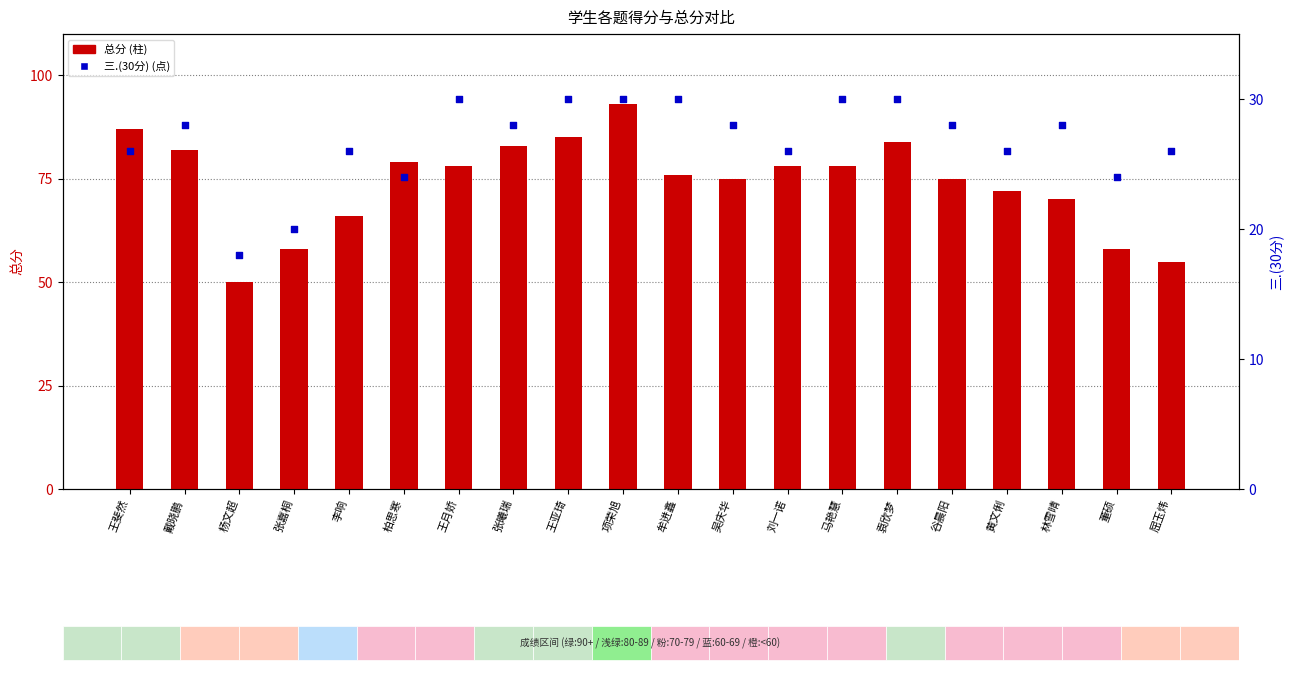

What are all the series names shown in the legend?

总分, 三.(30分)